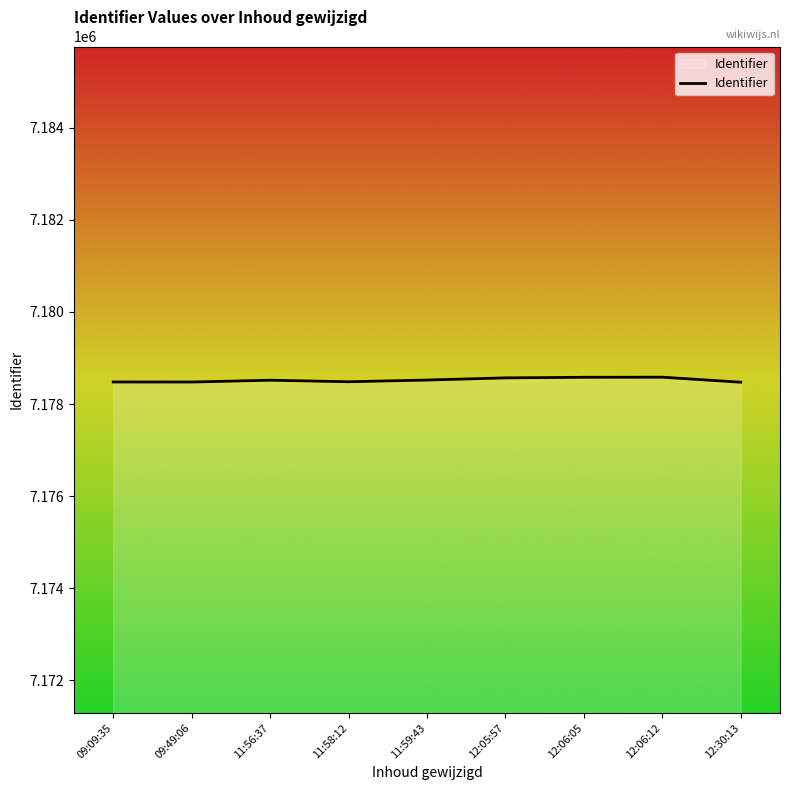

What is the difference between the maximum and minimum values?

109